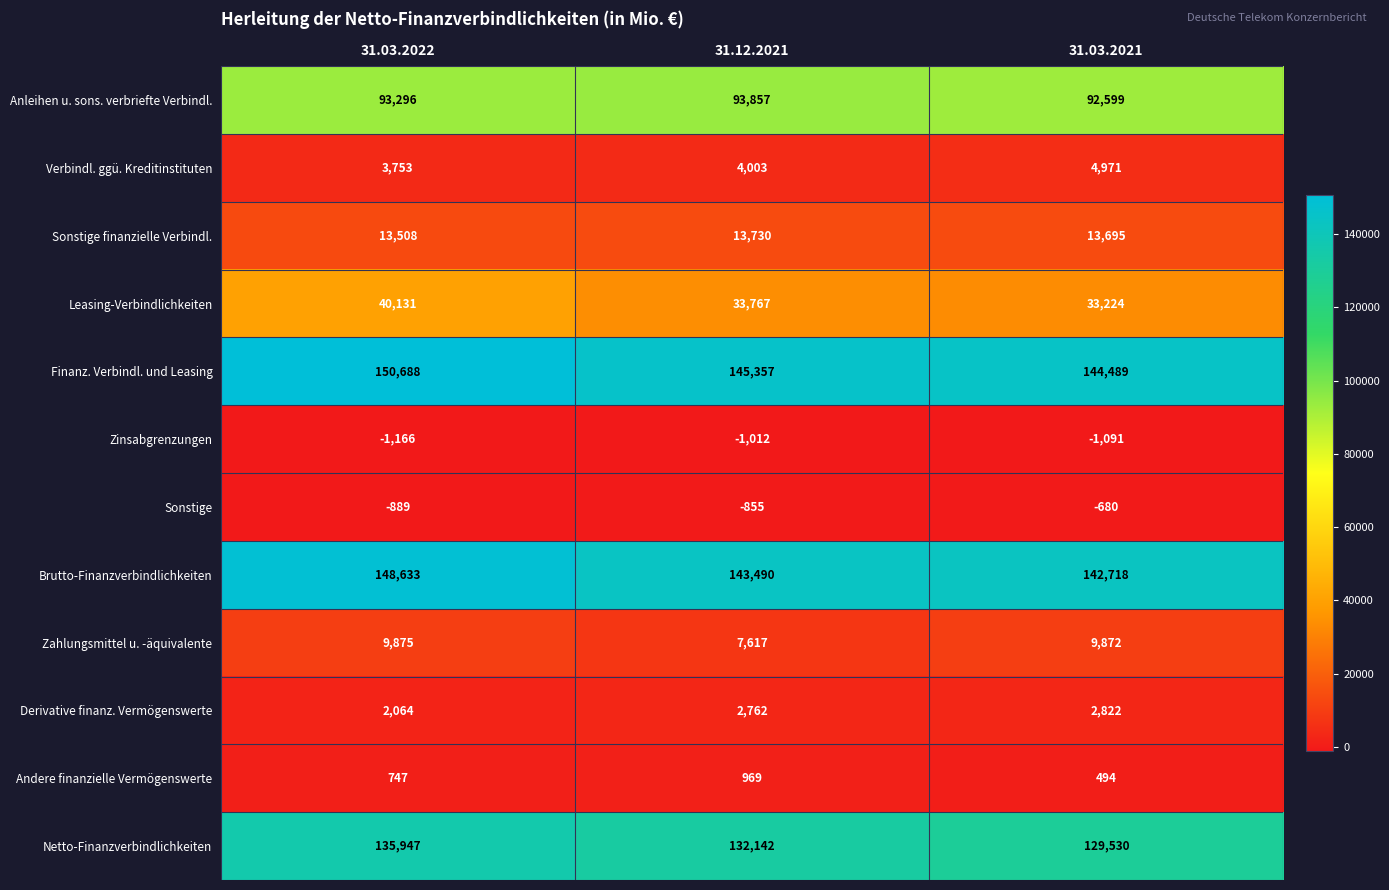

Count the number of data series in this chart.

12